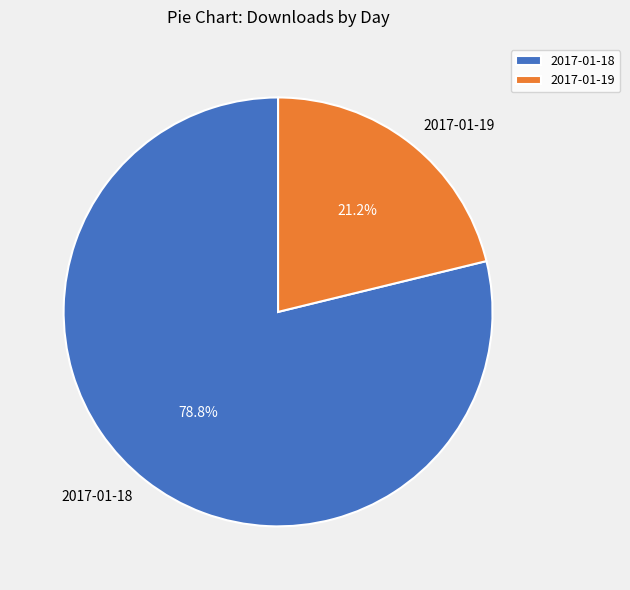

Does any single category account for the majority?

Yes